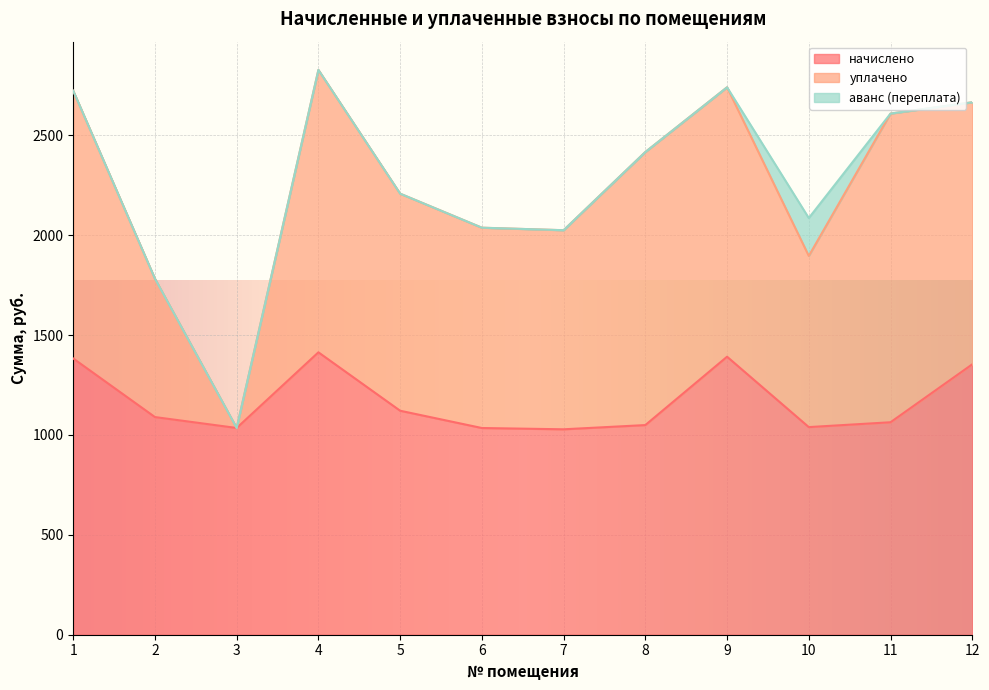

Rank the series by their maximum value, from highest to lowest.

уплачено, начислено, аванс (переплата)